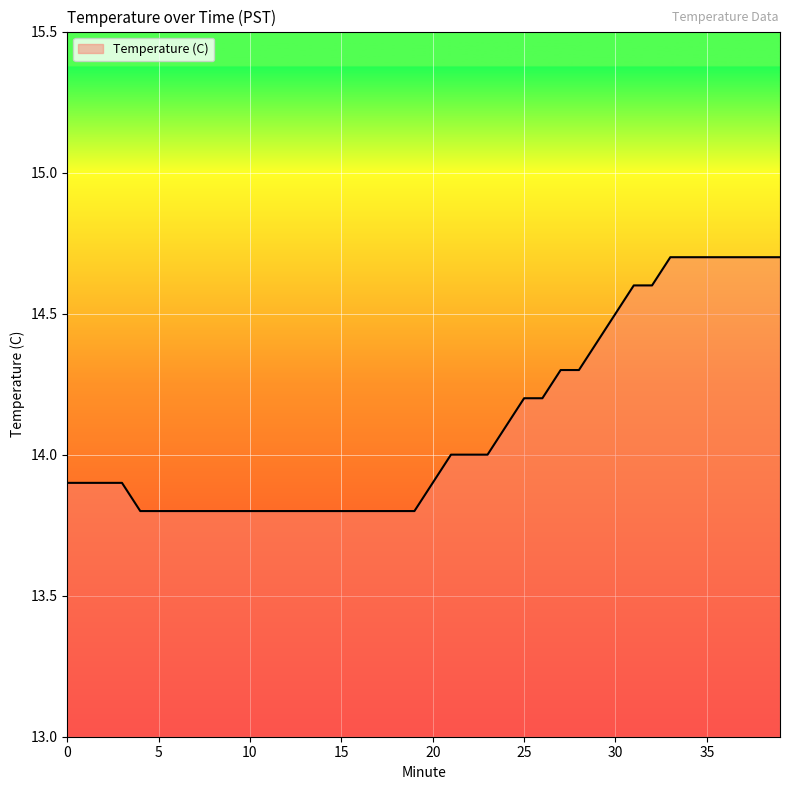

What is the maximum value shown in the chart?

14.7